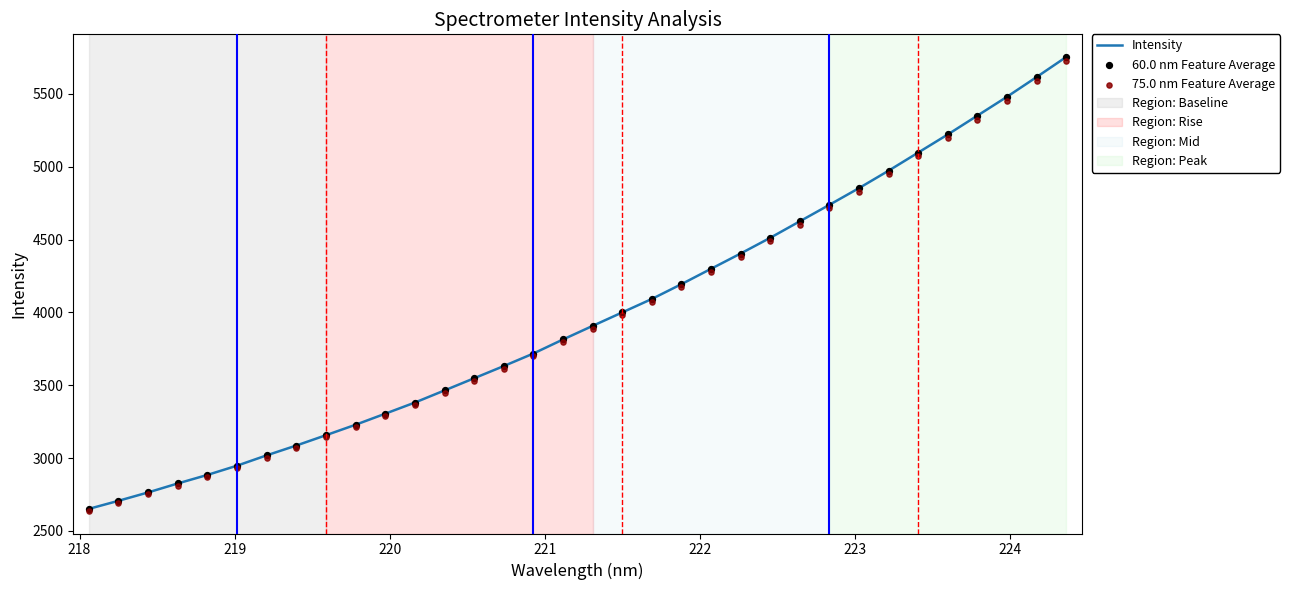

At how many categories does at least one series exceed 5398?

3